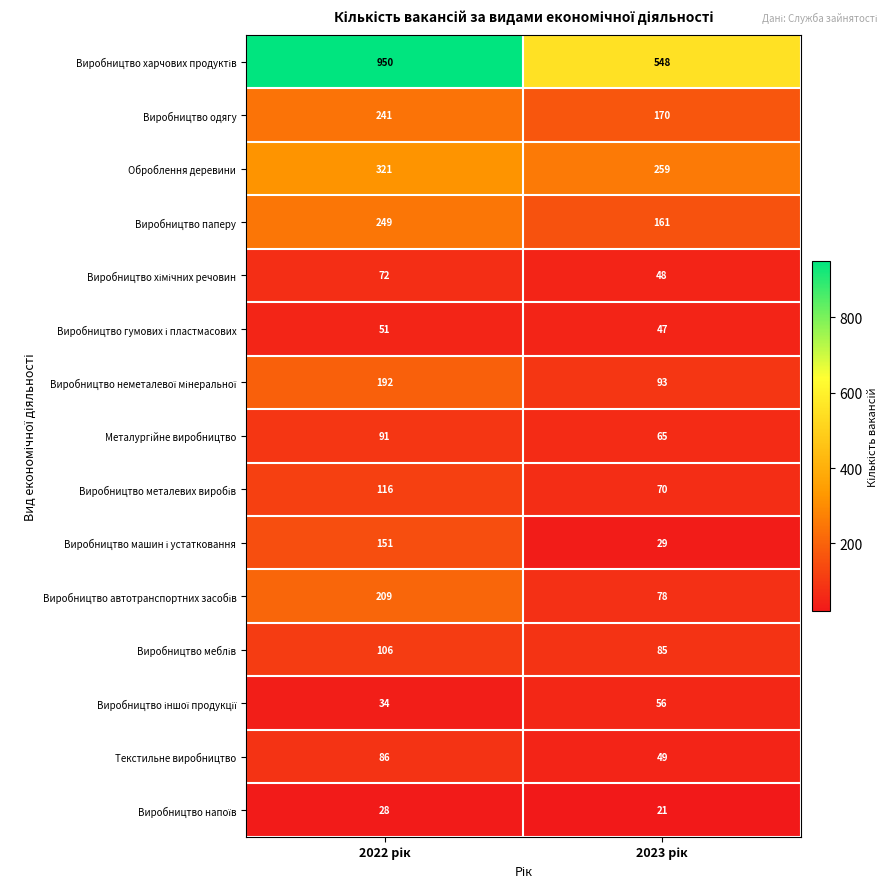

What is the sum of all Текстильне виробництво values?

135